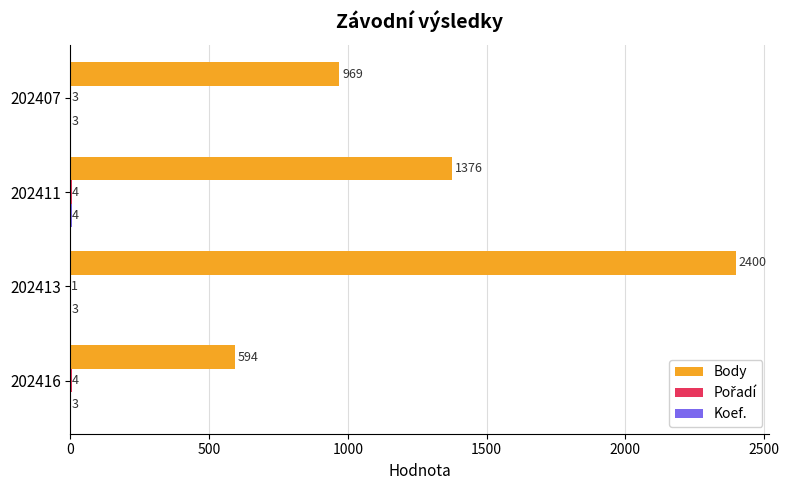

Which series changed the most between 202416 and 202407?

Body